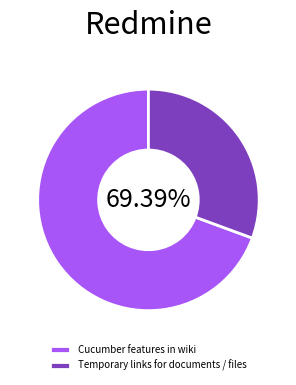

To the nearest percent, what is the combined percentage of Temporary links for documents / files and Cucumber features in wiki?

100%